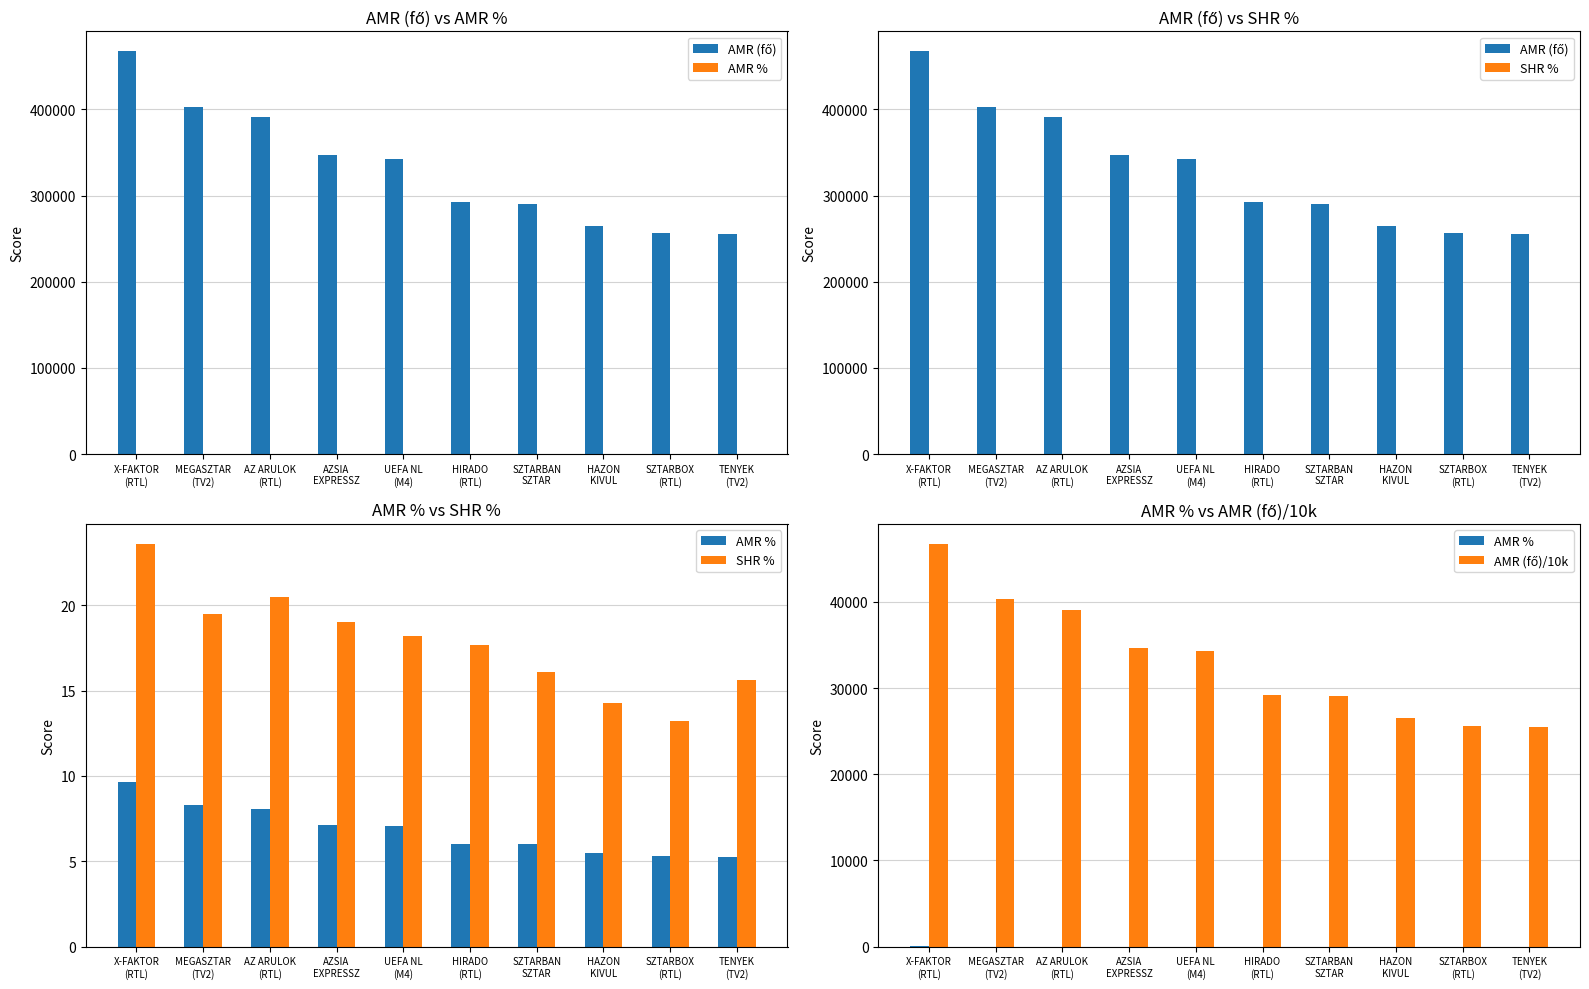

Reading left to right, list all the values displayed in this chart.

AMR (fő): X-FAKTOR
(RTL)=467351.0	MEGASZTAR
(TV2)=403006.0	AZ ARULOK
(RTL)=390954.0	AZSIA
EXPRESSZ=346624.0	UEFA NL
(M4)=342639.0	HIRADO
(RTL)=292487.0	SZTARBAN
SZTAR=290467.0	HAZON
KIVUL=265221.0	SZTARBOX
(RTL)=256357.0	TENYEK
(TV2)=254940.0
AMR %: X-FAKTOR
(RTL)=9.6	MEGASZTAR
(TV2)=8.3	AZ ARULOK
(RTL)=8.1	AZSIA
EXPRESSZ=7.2	UEFA NL
(M4)=7.1	HIRADO
(RTL)=6.0	SZTARBAN
SZTAR=6.0	HAZON
KIVUL=5.5	SZTARBOX
(RTL)=5.3	TENYEK
(TV2)=5.3
SHR %: X-FAKTOR
(RTL)=23.6	MEGASZTAR
(TV2)=19.5	AZ ARULOK
(RTL)=20.5	AZSIA
EXPRESSZ=19.0	UEFA NL
(M4)=18.2	HIRADO
(RTL)=17.7	SZTARBAN
SZTAR=16.1	HAZON
KIVUL=14.3	SZTARBOX
(RTL)=13.2	TENYEK
(TV2)=15.6
AMR (fő)/10k: X-FAKTOR
(RTL)=46735.1	MEGASZTAR
(TV2)=40300.6	AZ ARULOK
(RTL)=39095.4	AZSIA
EXPRESSZ=34662.4	UEFA NL
(M4)=34263.9	HIRADO
(RTL)=29248.7	SZTARBAN
SZTAR=29046.7	HAZON
KIVUL=26522.1	SZTARBOX
(RTL)=25635.7	TENYEK
(TV2)=25494.0